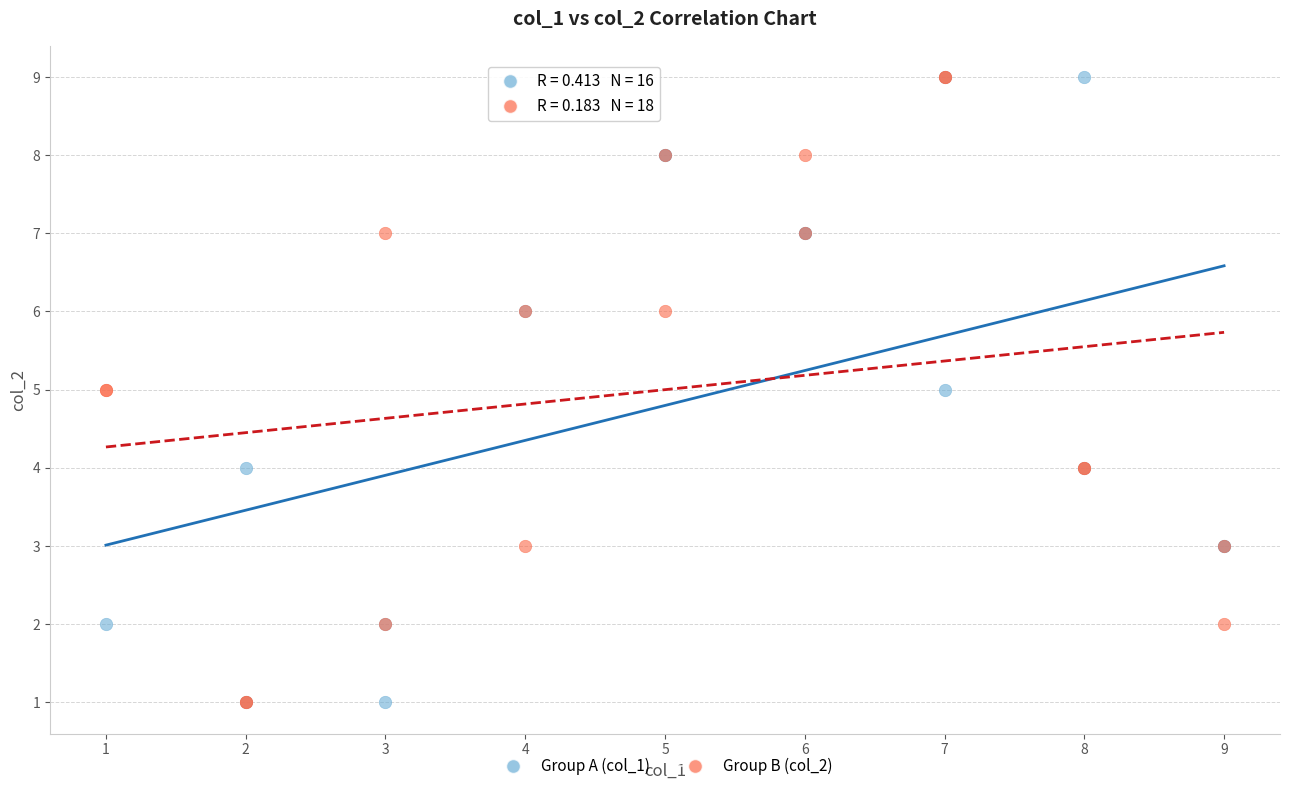

What are all the series names shown in the legend?

Group A (col_1), Group B (col_2)